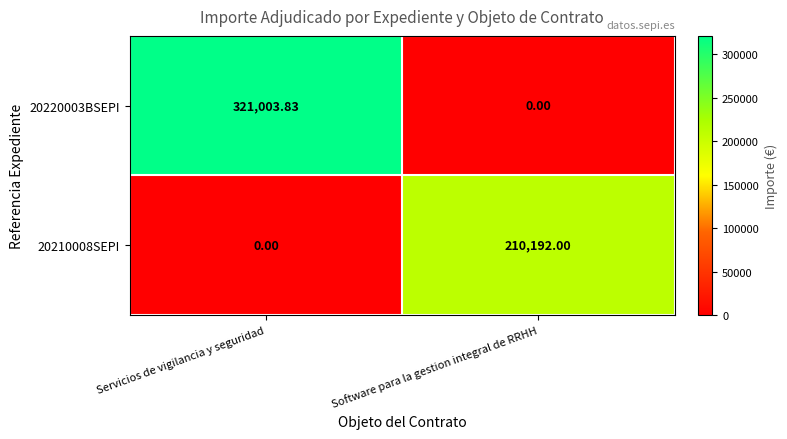

Where does the 20220003BSEPI series first go above 321003?

Servicios de vigilancia y seguridad